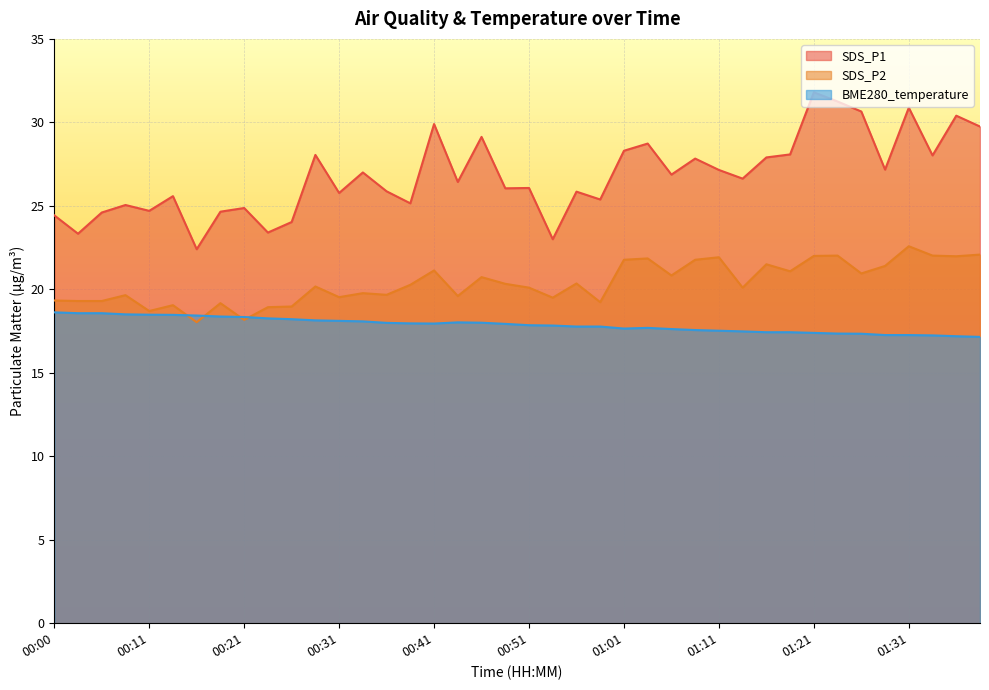

List the series in order of their peak value, lowest first.

BME280_temperature, SDS_P2, SDS_P1